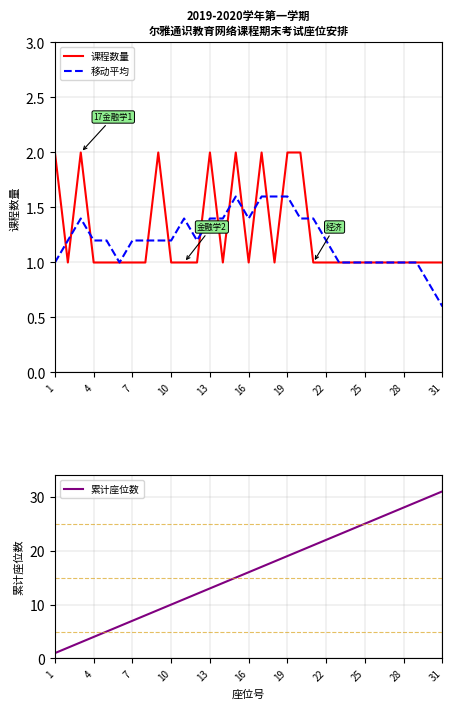

How many categories are shown in the chart?

31